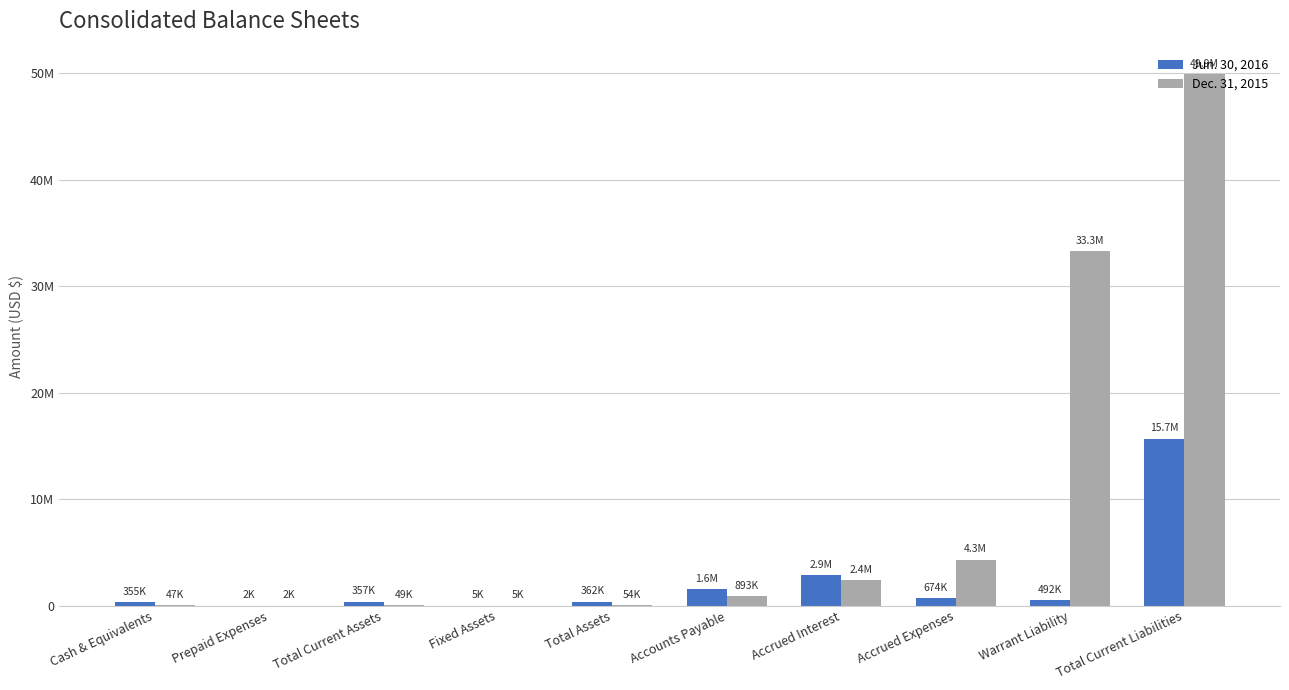

What is the difference between the maximum and minimum values in the Dec. 31, 2015 series?

49907000